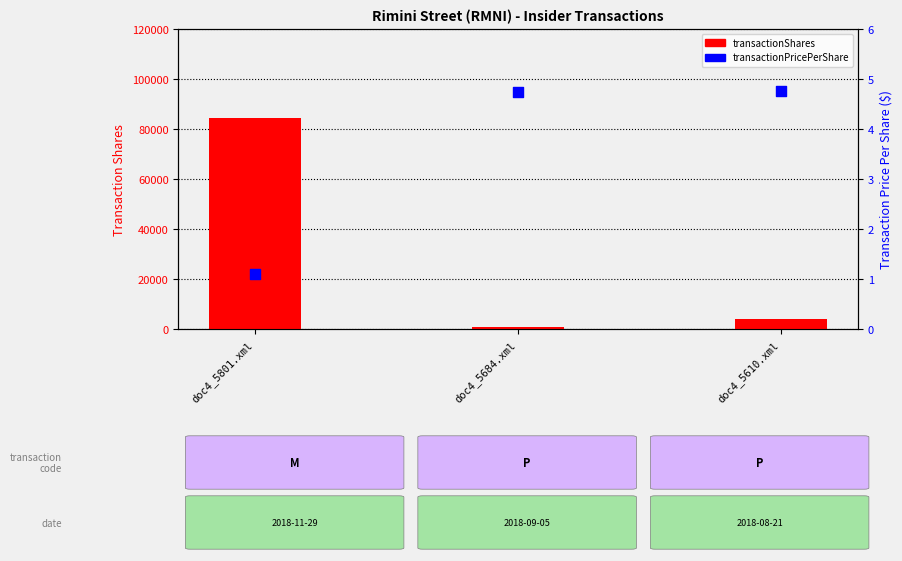

Which series contains the lowest Y value?

transactionPricePerShare